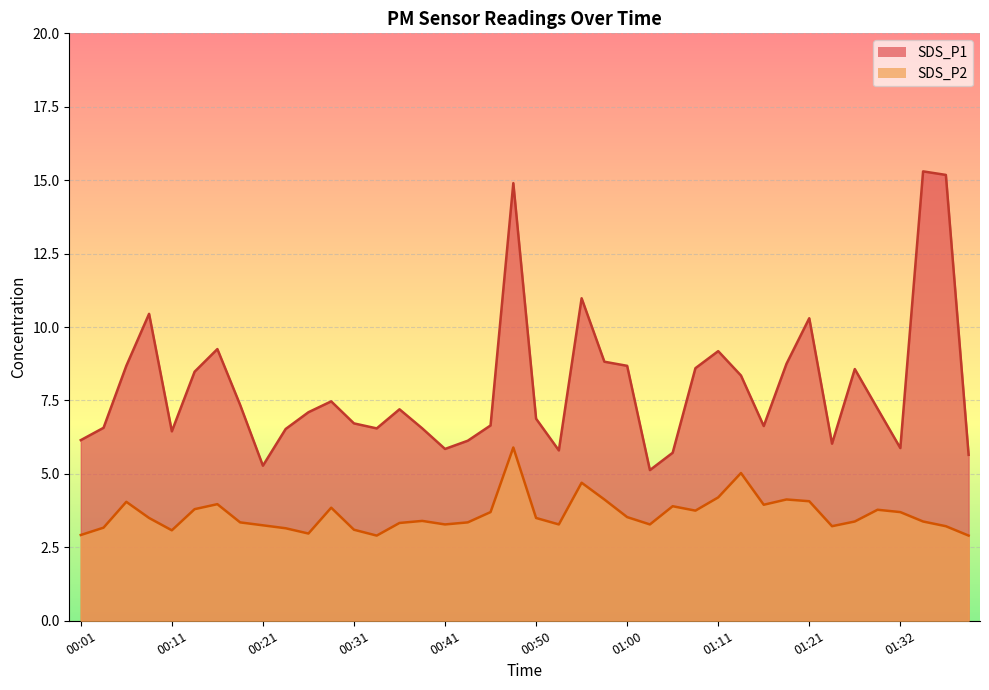

Where is the first local minimum for SDS_P1?

00:11